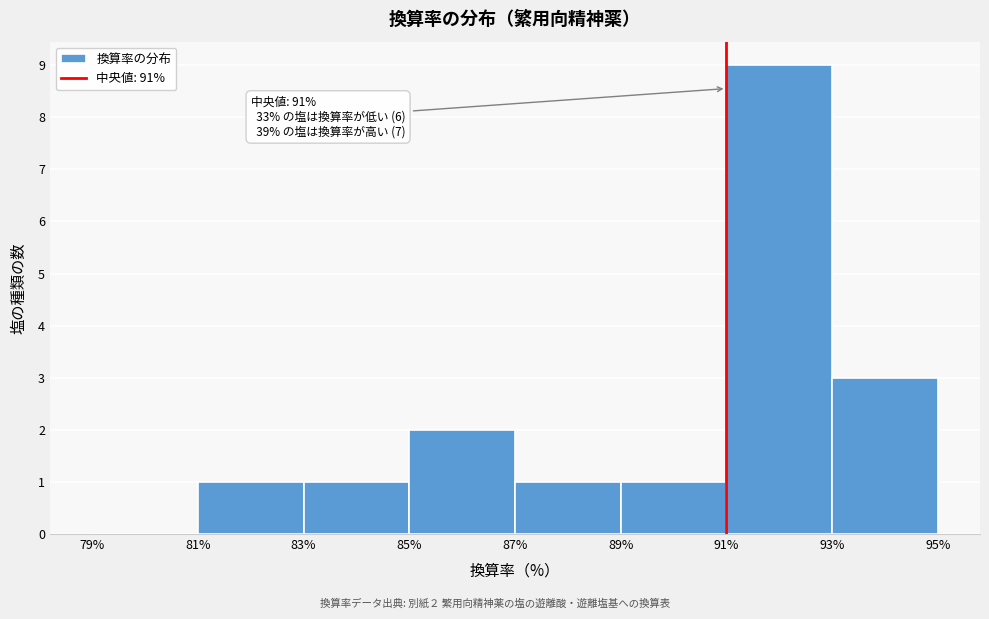

Which range on the x-axis has the tallest bar?

91% to 93%